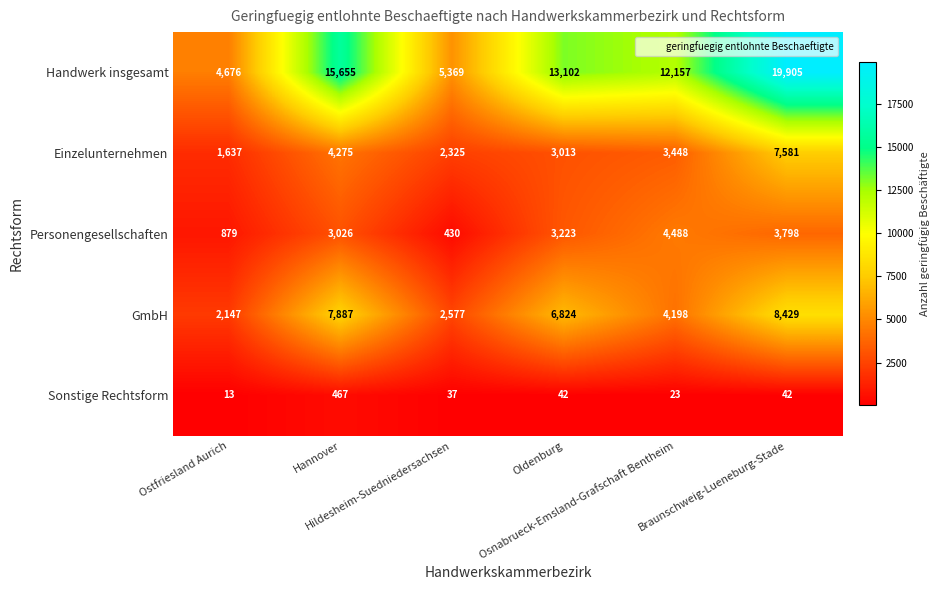

What is the difference between the second highest and minimum values in the Personengesellschaften series?

3368